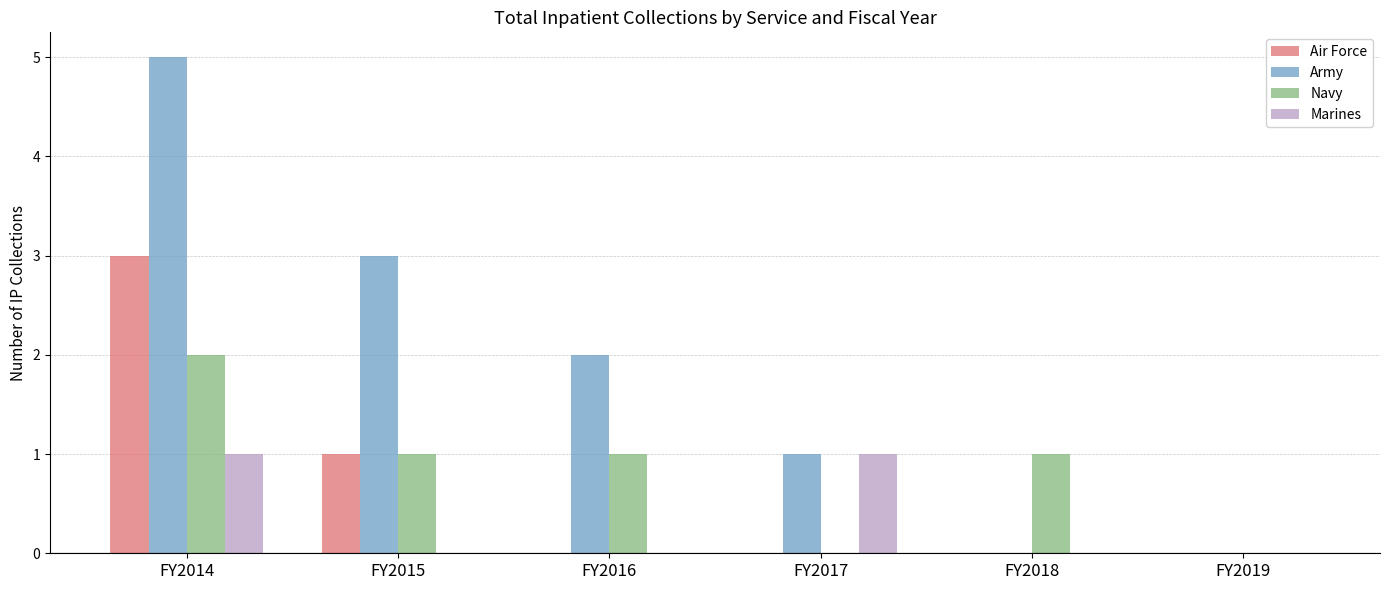

Reading right to left, extract all data points from this chart.

Air Force: 0	0	0	0	1	3
Army: 0	0	1	2	3	5
Navy: 0	1	0	1	1	2
Marines: 0	0	1	0	0	1